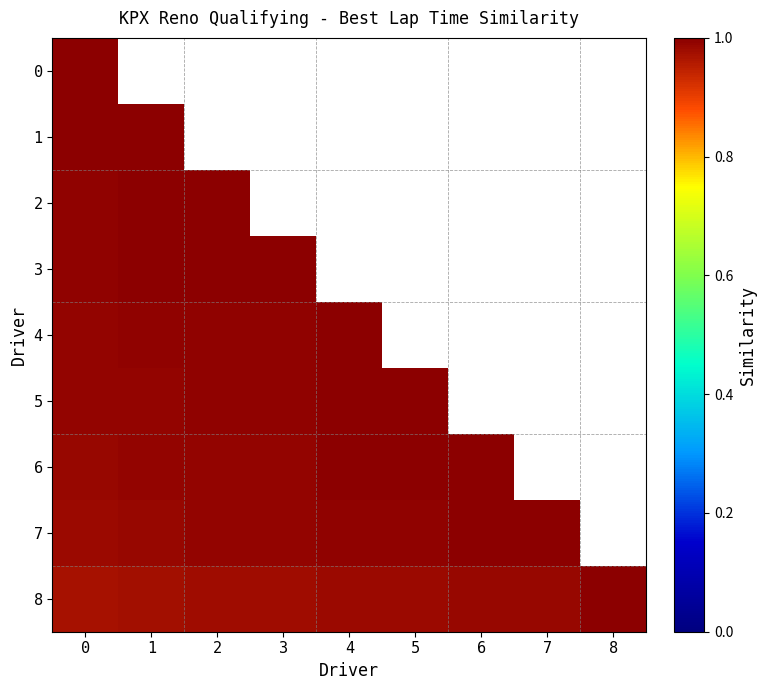

Which series changed the most between 1 and 2?

2